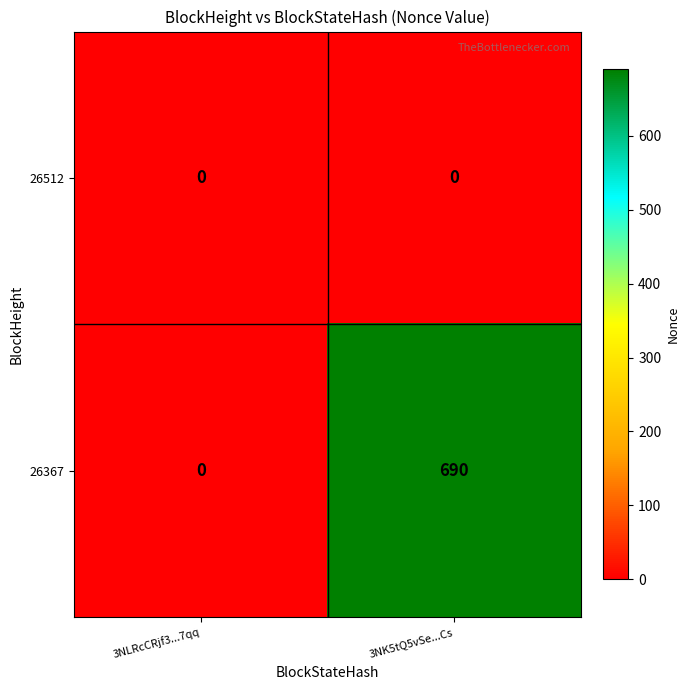

List the series in order of their peak value, lowest first.

26512, 26367